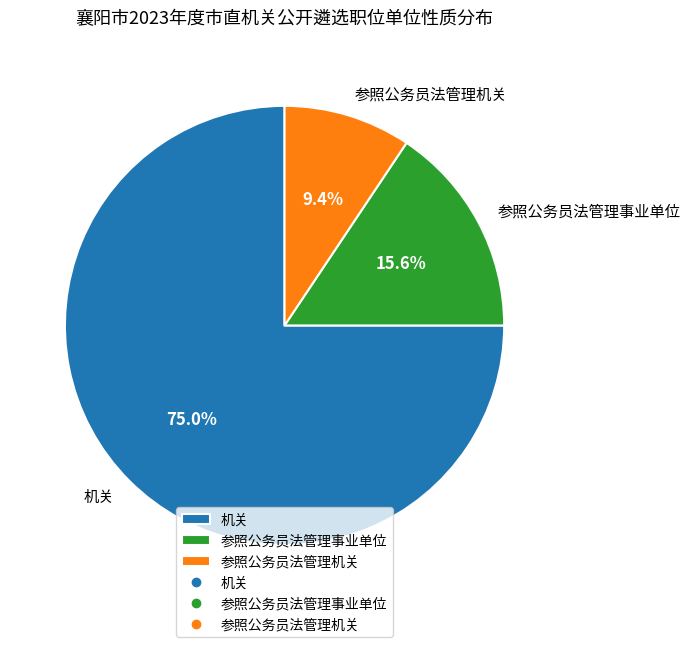

Between 参照公务员法管理事业单位 and 参照公务员法管理机关, which is larger?

参照公务员法管理事业单位